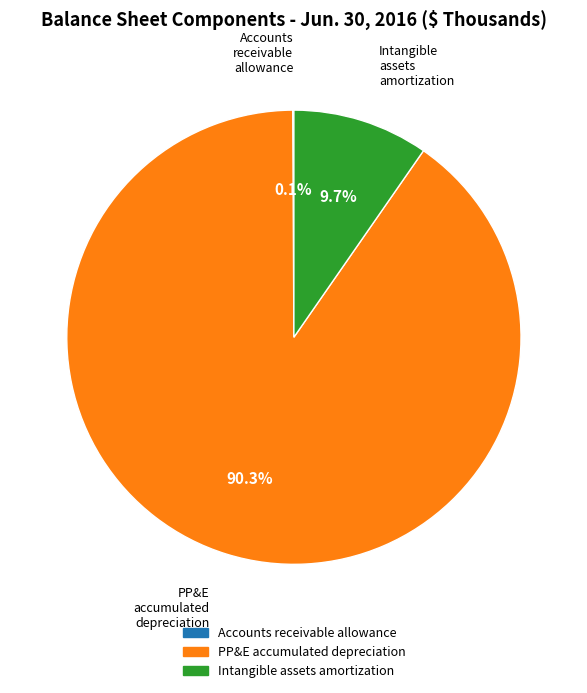

Is there any slice that represents more than half of the pie?

Yes